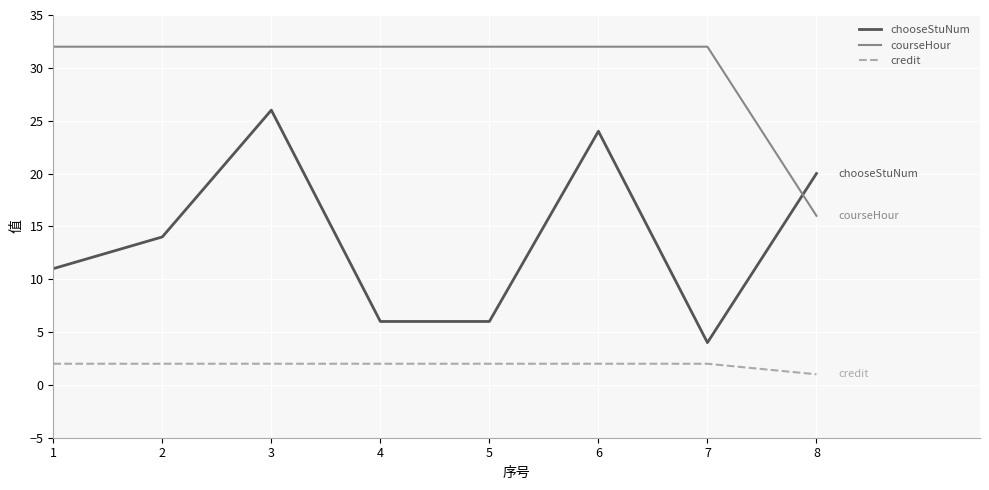

How many lines are shown in the chart?

3